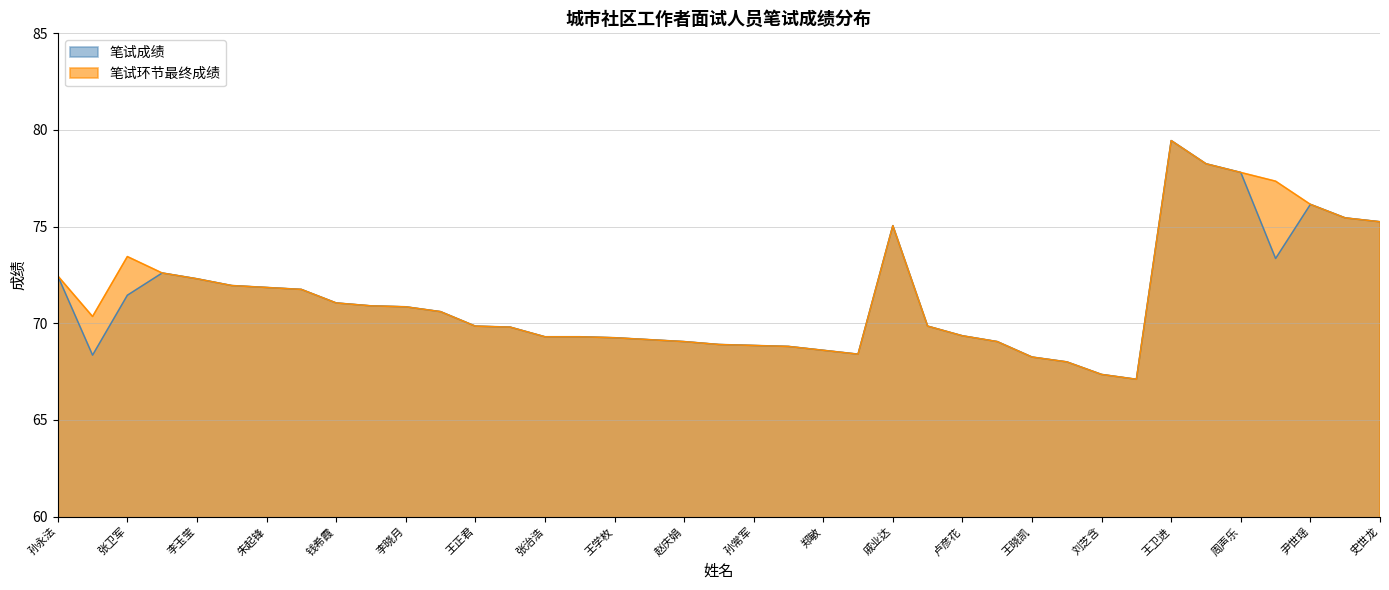

Reading left to right, what are all the values shown in this chart?

笔试成绩: 孙永法=72.5	于娟=68.3	张卫军=71.5	于美娆=72.6	李玉莹=72.3	韩玲俐=72.0	朱起锋=71.8	朱秀丽=71.8	钱希霞=71.0	于光耀=70.9	李晓月=70.8	姚德民=70.6	王正君=69.8	张耀竹=69.8	张治浩=69.3	李娜=69.3	王学枚=69.2	王杏=69.2	赵庆娟=69.0	王龙艳=68.9	孙常军=68.8	李丹=68.8	郑敏=68.6	张继杰=68.4	戚业达=75.0	李洪飞=69.8	卢彦花=69.3	史云飞=69.0	王晓凯=68.2	王惠=68.0	刘芝含=67.3	孙晓斐=67.1	王卫进=79.5	倪惠=78.2	周声乐=77.8	张赛楠=73.3	尹世瑶=76.2	赵晓明=75.5	史世龙=75.2
笔试环节最终成绩: 孙永法=72.5	于娟=70.3	张卫军=73.5	于美娆=72.6	李玉莹=72.3	韩玲俐=72.0	朱起锋=71.8	朱秀丽=71.8	钱希霞=71.0	于光耀=70.9	李晓月=70.8	姚德民=70.6	王正君=69.8	张耀竹=69.8	张治浩=69.3	李娜=69.3	王学枚=69.2	王杏=69.2	赵庆娟=69.0	王龙艳=68.9	孙常军=68.8	李丹=68.8	郑敏=68.6	张继杰=68.4	戚业达=75.0	李洪飞=69.8	卢彦花=69.3	史云飞=69.0	王晓凯=68.2	王惠=68.0	刘芝含=67.3	孙晓斐=67.1	王卫进=79.5	倪惠=78.2	周声乐=77.8	张赛楠=77.3	尹世瑶=76.2	赵晓明=75.5	史世龙=75.2